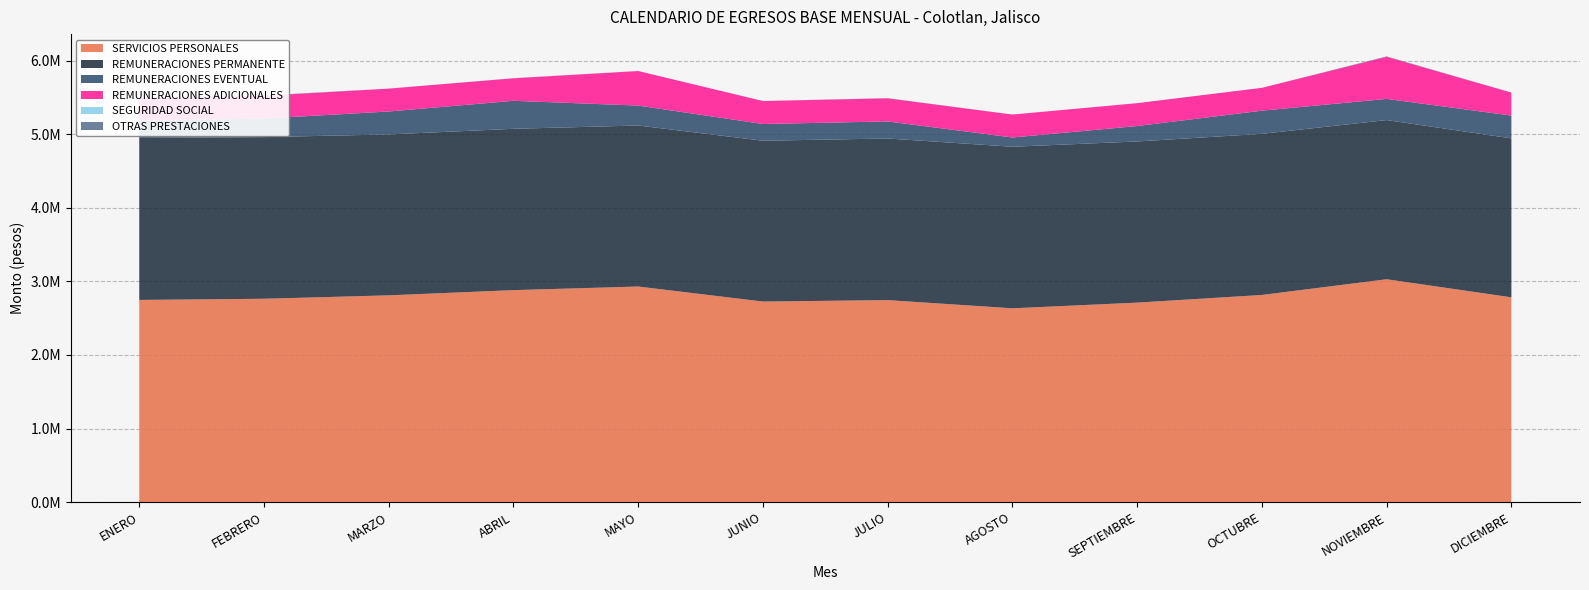

Reading left to right, transcribe all the data shown in this chart.

SERVICIOS PERSONALES: 2747515.7	2763469.8	2809909.0	2880664.1	2929670.4	2725555.0	2744996.5	2633696.0	2710958.8	2815165.0	3028758.4	2782976.4
REMUNERACIONES PERMANENTE: 2201183.0	2197253.4	2186823.0	2192873.0	2188507.2	2185623.0	2196723.0	2195853.0	2190295.8	2189763.0	2163501.4	2159922.4
REMUNERACIONES EVENTUAL: 235782.8	251512.4	312156.0	380187.3	271187.3	227500.0	232018.2	125890.0	209700.0	315124.0	287600.0	310489.0
REMUNERACIONES ADICIONALES: 310550.0	309649.5	310930.0	305935.0	469279.5	312432.0	313823.0	311953.0	310963.0	310278.0	572003.0	312565.0
SEGURIDAD SOCIAL: 0.0	0.0	0.0	0.0	0.0	0.0	0.0	0.0	0.0	0.0	0.0	0.0
OTRAS PRESTACIONES: 0.0	5054.5	0.0	1668.8	696.3	0.0	2432.2	0.0	0.0	0.0	5653.9	0.0